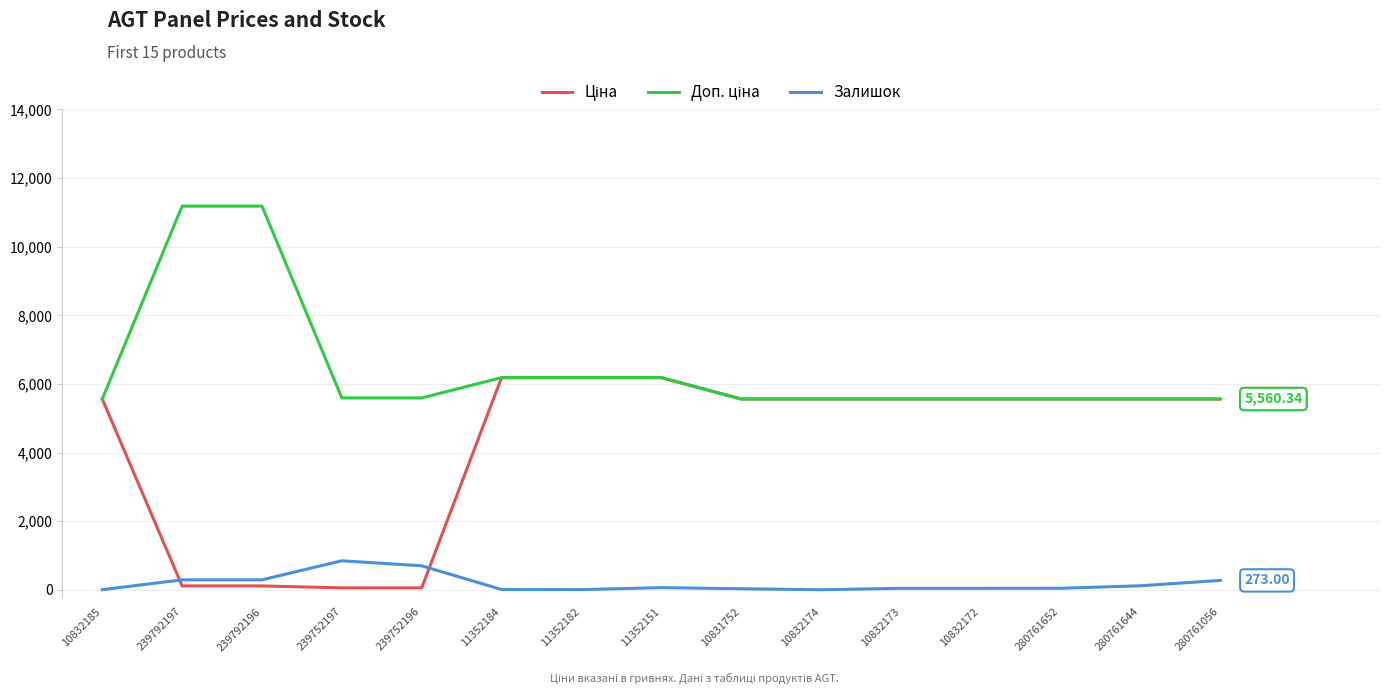

Rank the series at 10832185 from highest to lowest value.

Ціна, Доп. ціна, Залишок